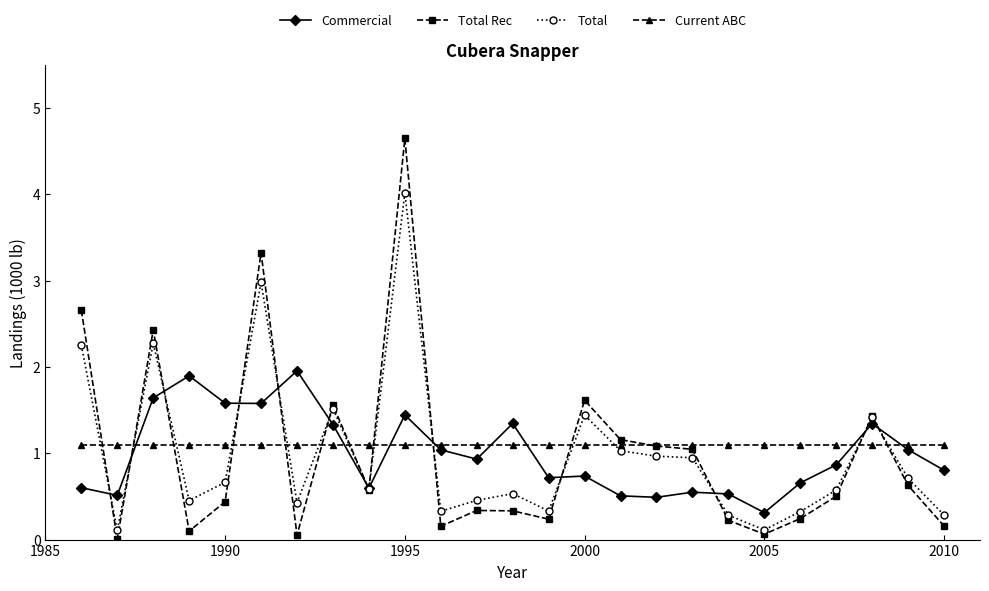

Rank the series by their maximum value, from lowest to highest.

Current ABC, Commercial, Total, Total Rec